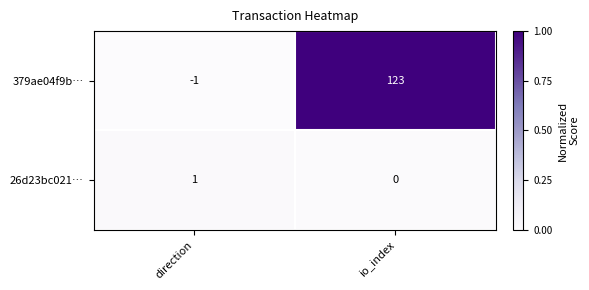

Which category has the highest value across all series?

io_index